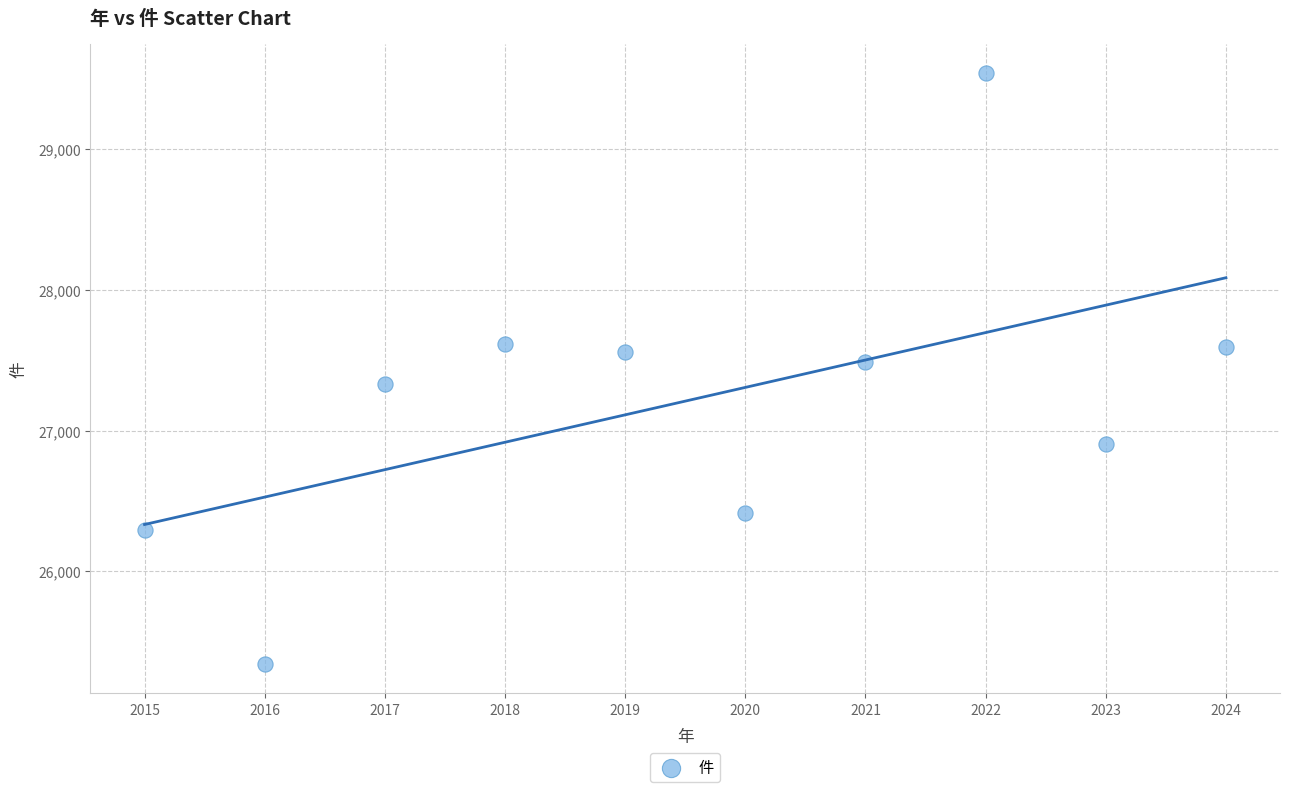

What is the range of X values (max minus min)?

9